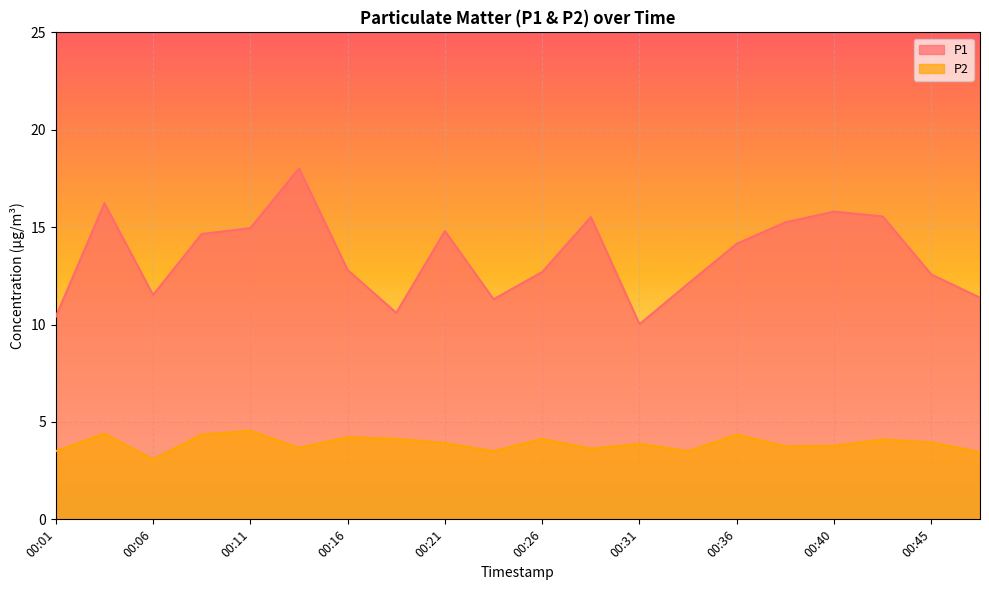

How many data points does each series have?

20